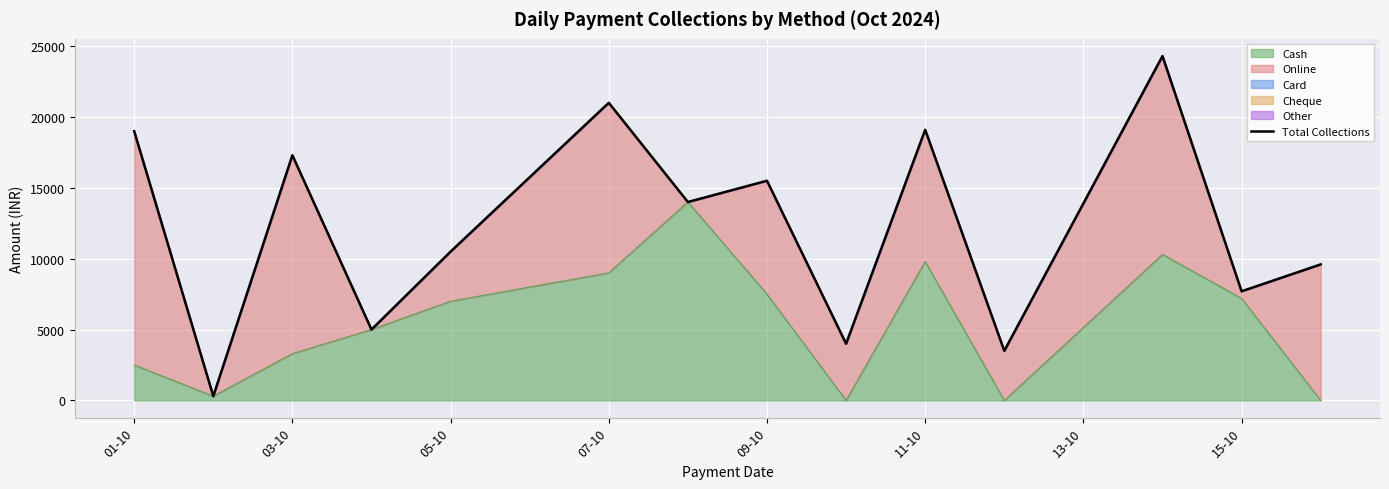

True or false: the data has more than 1 interior local peaks.

True